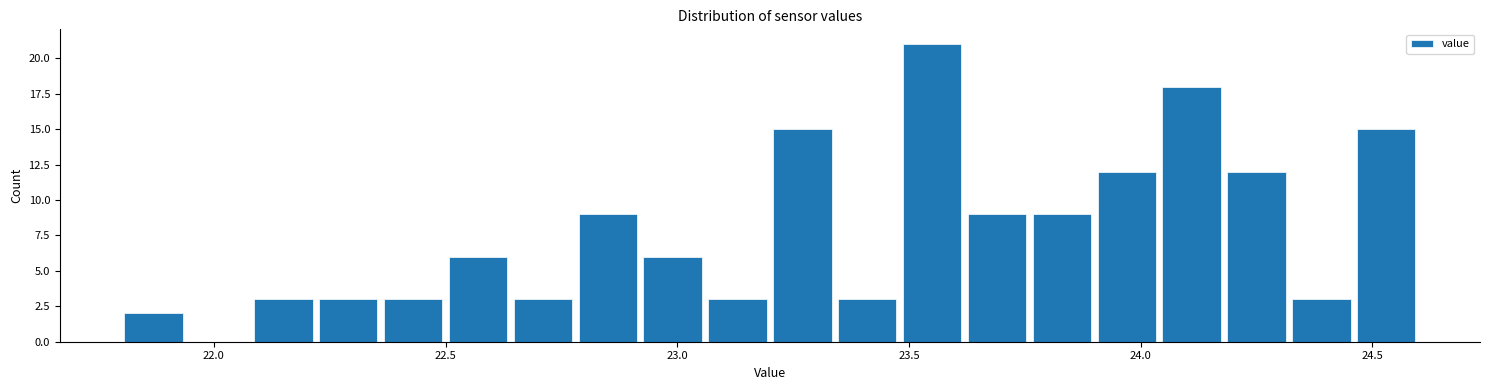

Around what value on the x-axis is the tallest bar? Give the approximate position of its centre, as read against the axis.

23.55